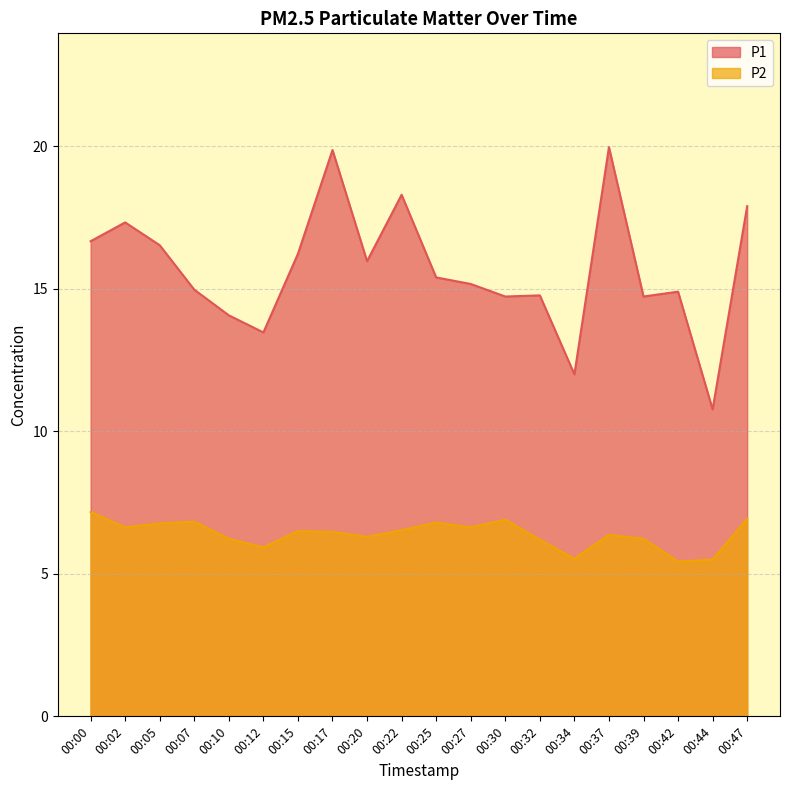

Count the number of data series in this chart.

2